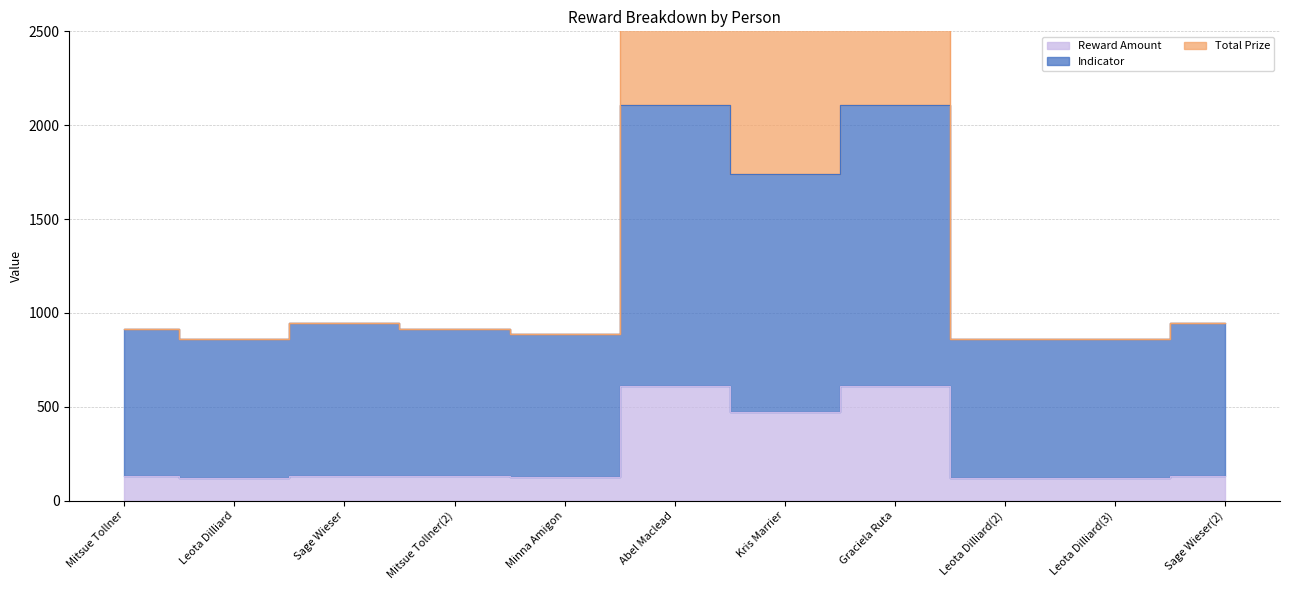

What is the difference between the second highest and minimum values in the Indicator series?

1248.1